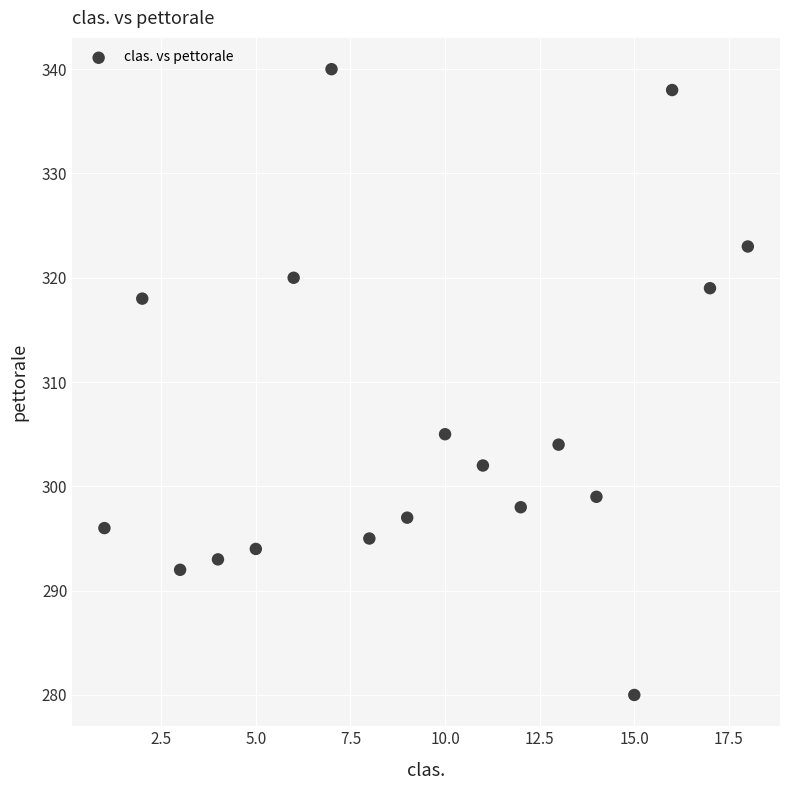

What Y value in the scatter plot is closest to 310?

305